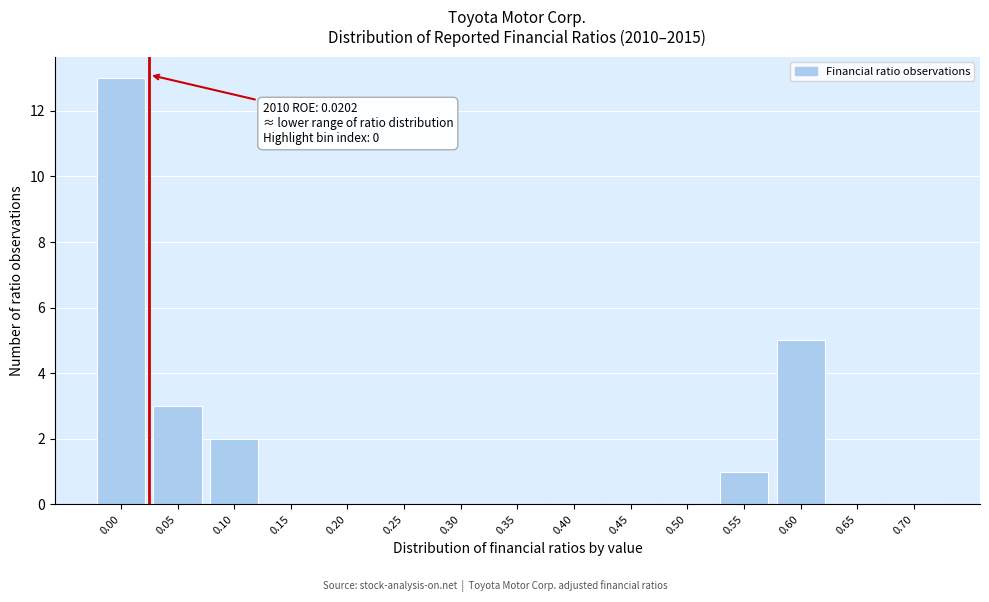

Reading right to left, transcribe all the data shown in this chart.

0.70=0	0.65=0	0.60=5	0.55=1	0.50=0	0.45=0	0.40=0	0.35=0	0.30=0	0.25=0	0.20=0	0.15=0	0.10=2	0.05=3	0.00=13